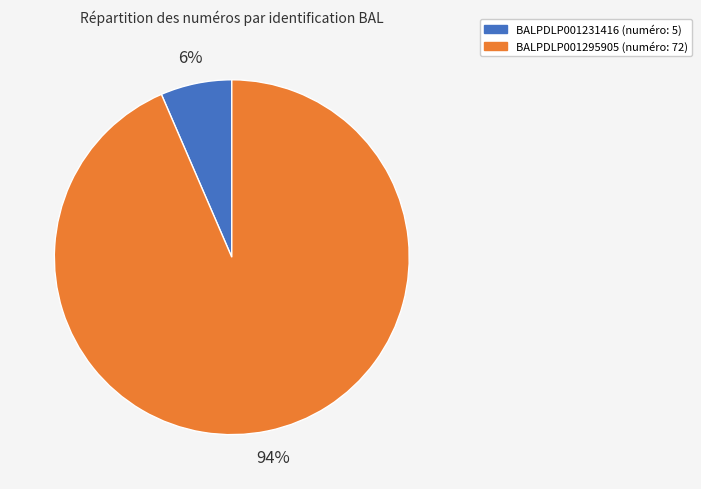

Rank the categories by value from lowest to highest.

BALPDLP001231416, BALPDLP001295905